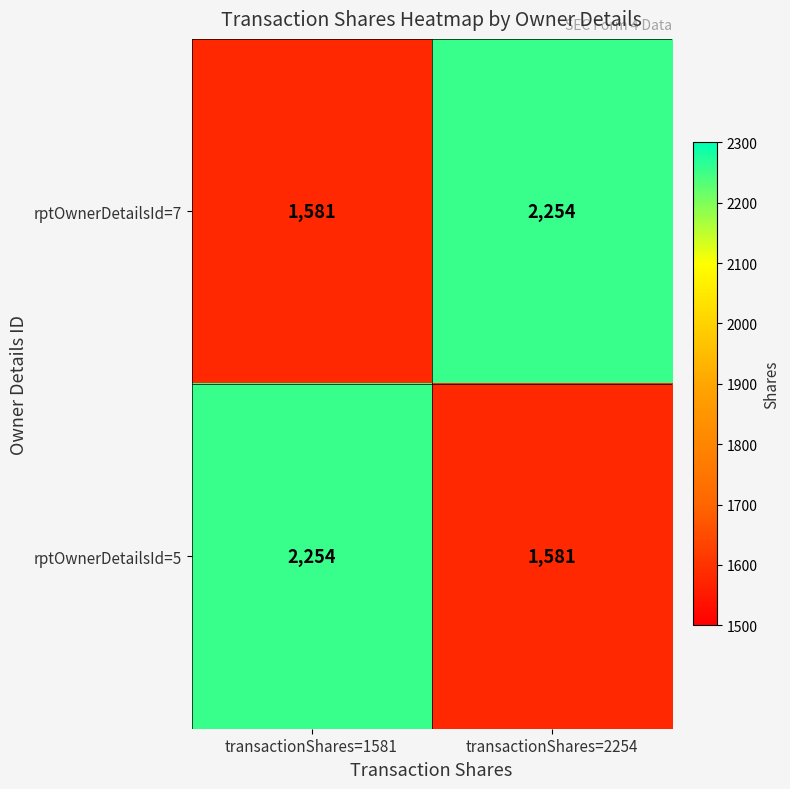

Is it true that rptOwnerDetailsId=5 equals 2254 at transactionShares=1581?

True